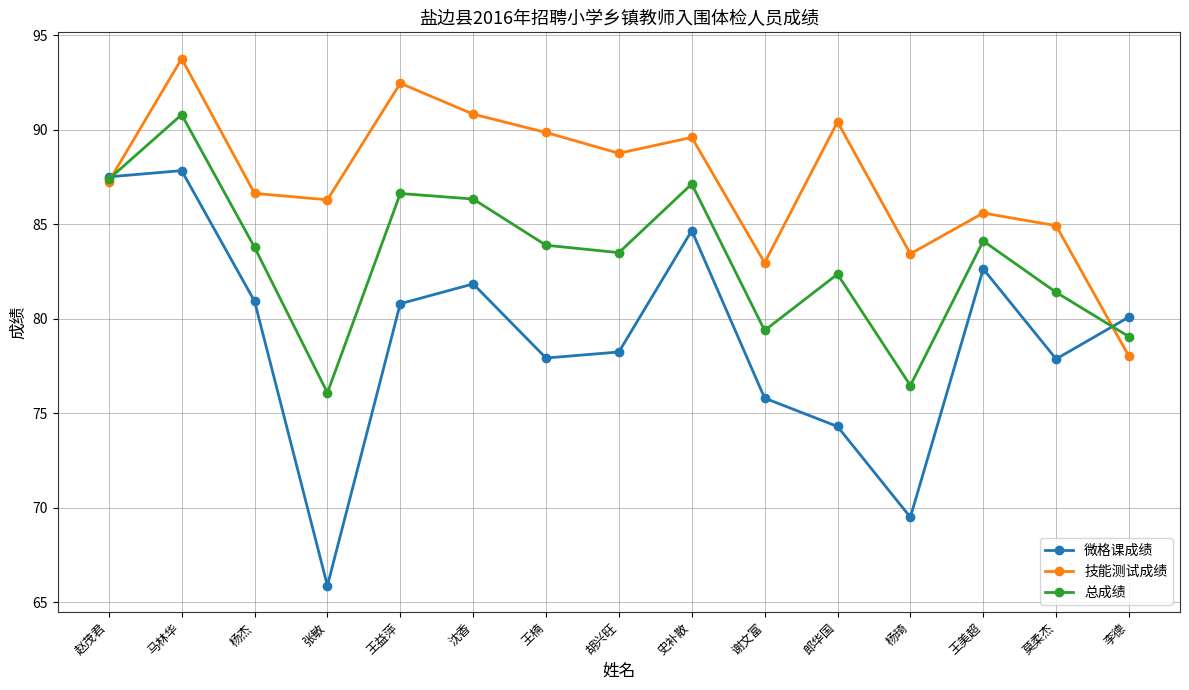

What is the label of the 9th point from the left?

史补散